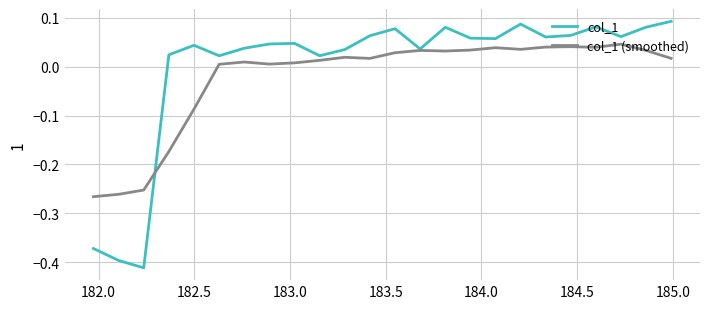

Which series has the widest spread of values?

col_1